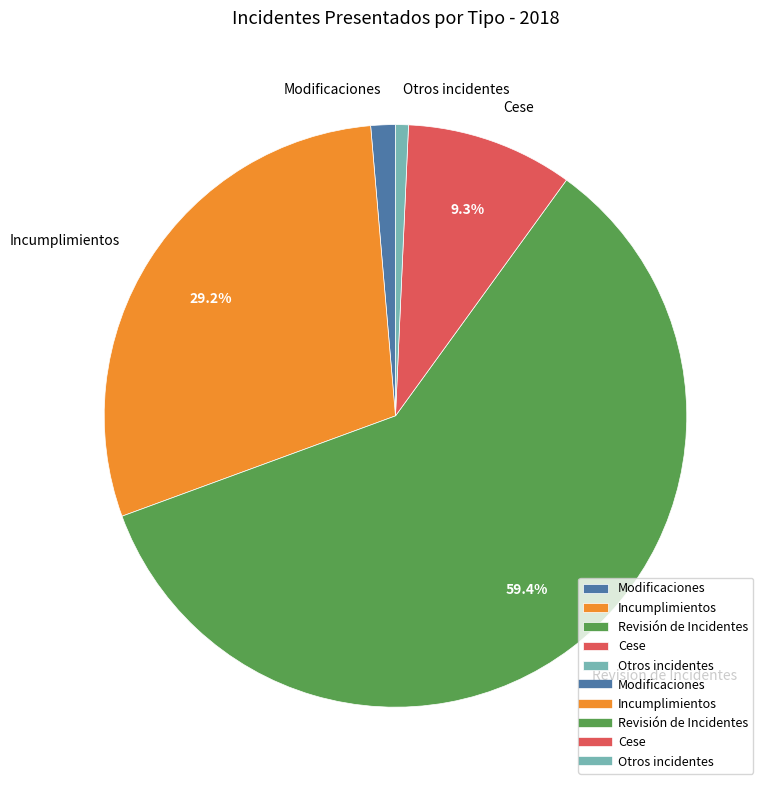

Approximately how many times larger is the value at Revisión de Incidentes compared to Cese?

6.4